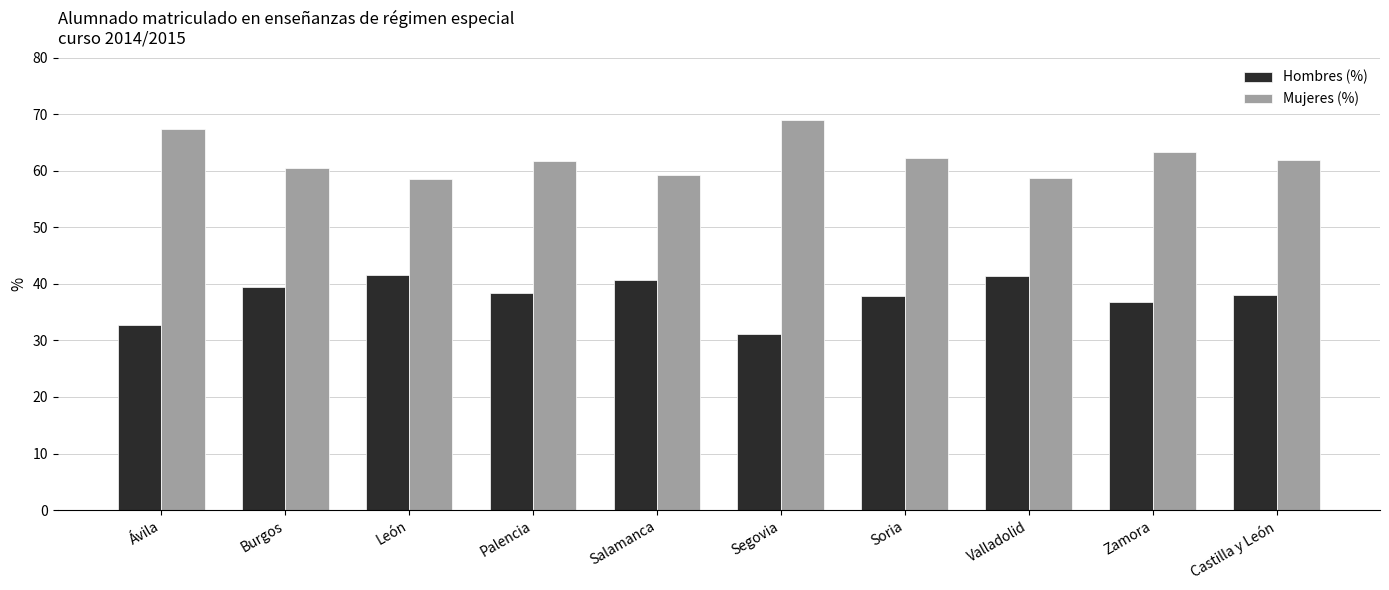

What value does the Mujeres (%) series have at Palencia?

61.7